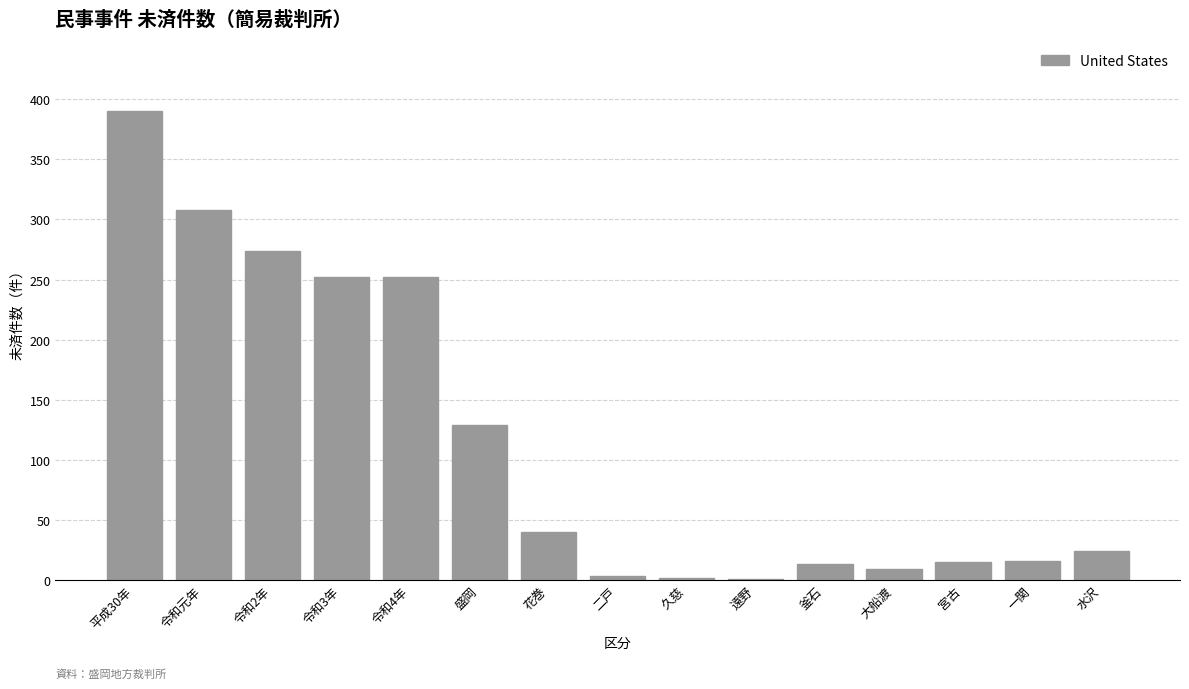

What is the sum of all values?

1728